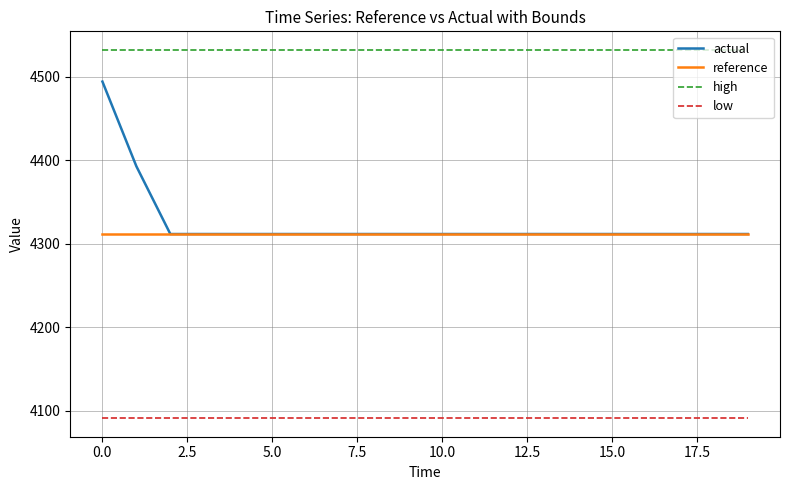

List the series in order of their peak value, lowest first.

low, reference, actual, high